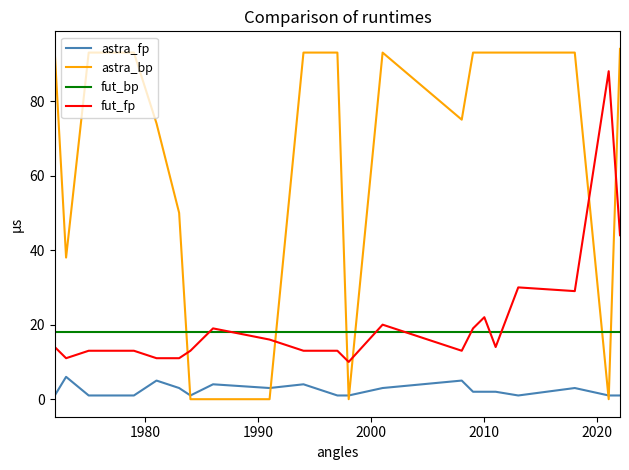

What is the sum of all astra_bp values?

1354